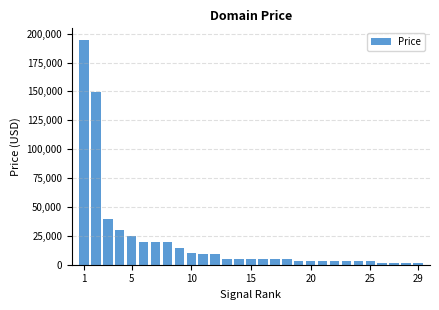

How many data points does each series have?

29